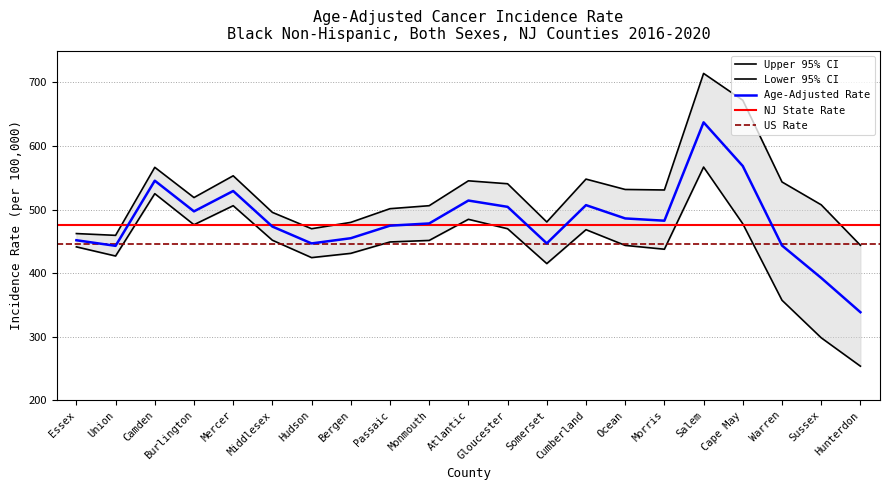

Which category has the highest value in the Age-Adjusted Rate series?

Salem